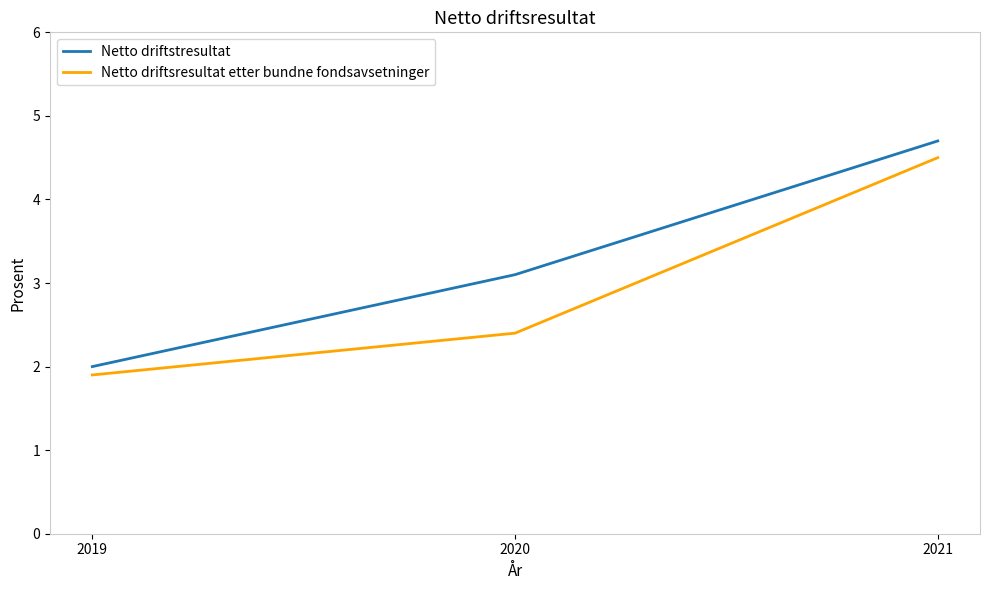

Reading left to right, transcribe all the data shown in this chart.

Netto driftstresultat: 2.0	3.1	4.7
Netto driftsresultat etter bundne fondsavsetninger: 1.9	2.4	4.5